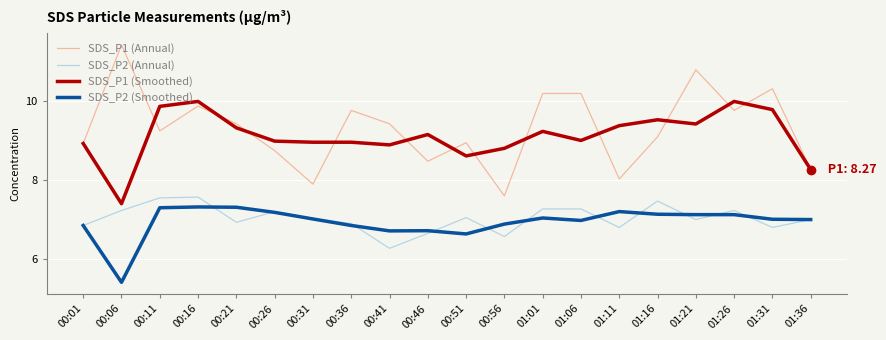

Which category has the lowest value in the SDS_P2 (Annual) series?

00:41